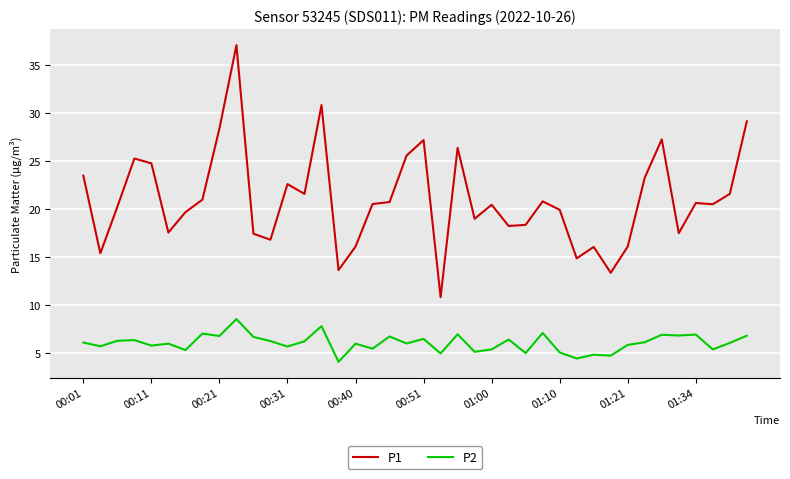

At how many categories does at least one series exceed 34?

1